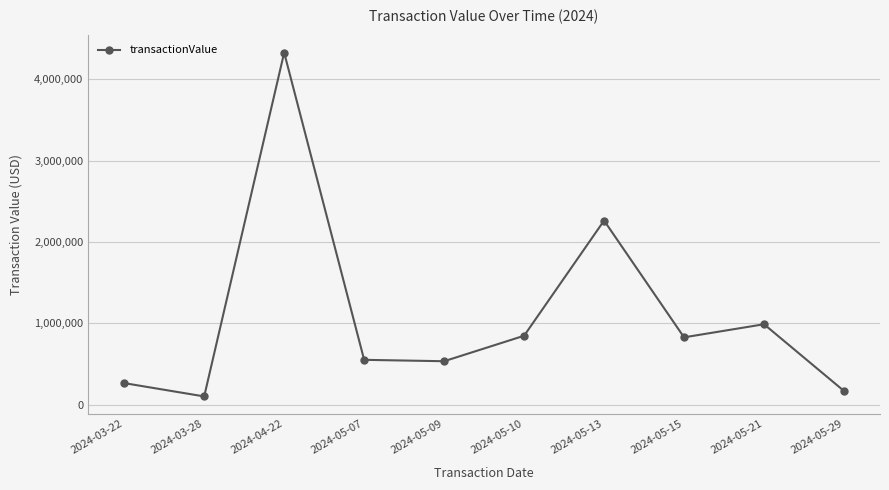

What is the difference between the second highest and second lowest values?

2096058